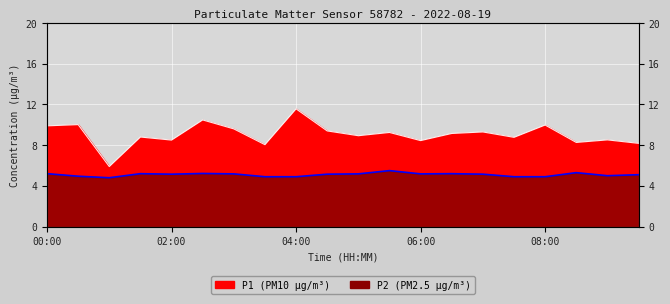

What is the total value across all series at 00:00?

15.1